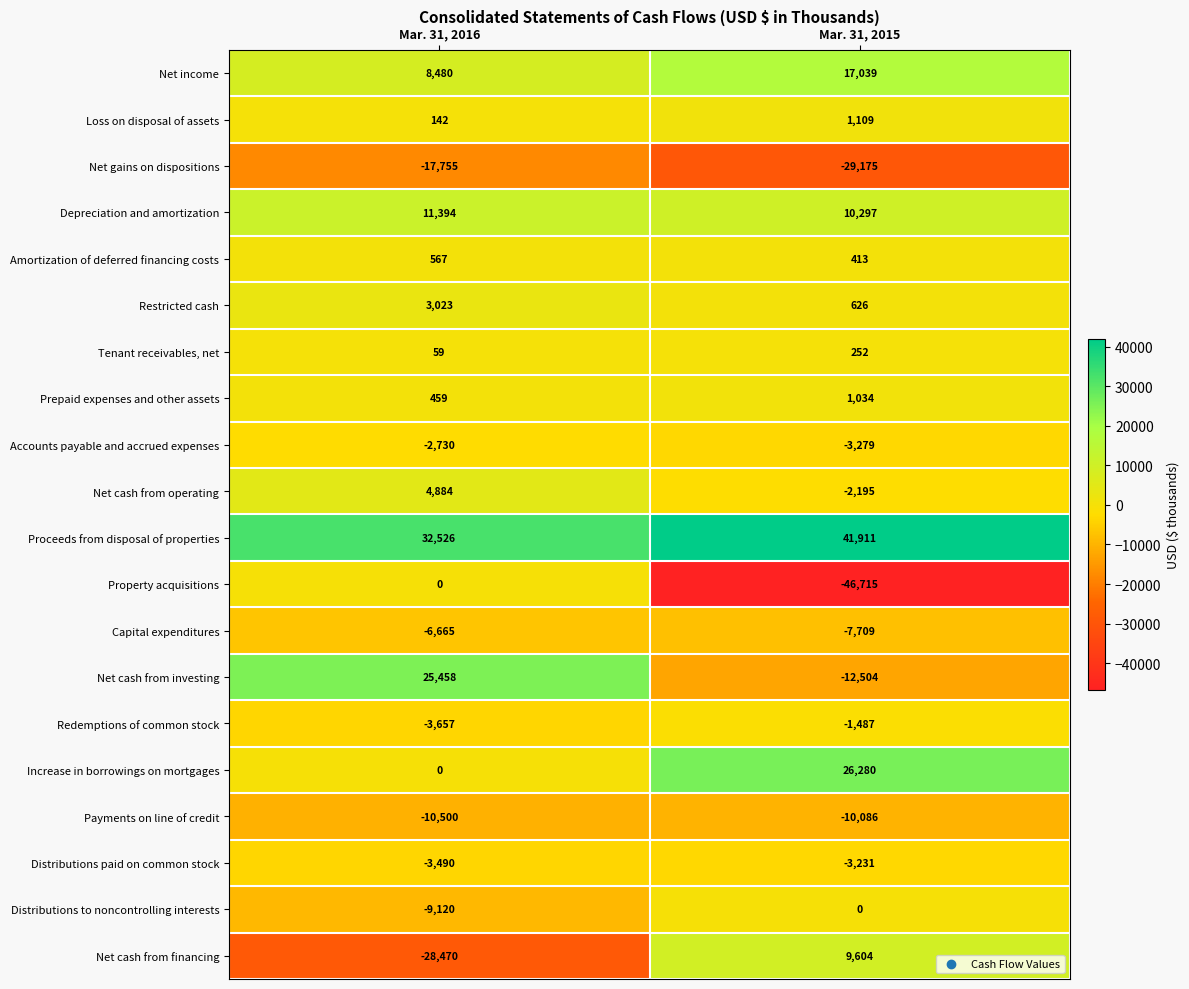

Is the value of Prepaid expenses and other assets at Mar. 31, 2015 greater than the value of Proceeds from disposal of properties at Mar. 31, 2015?

No